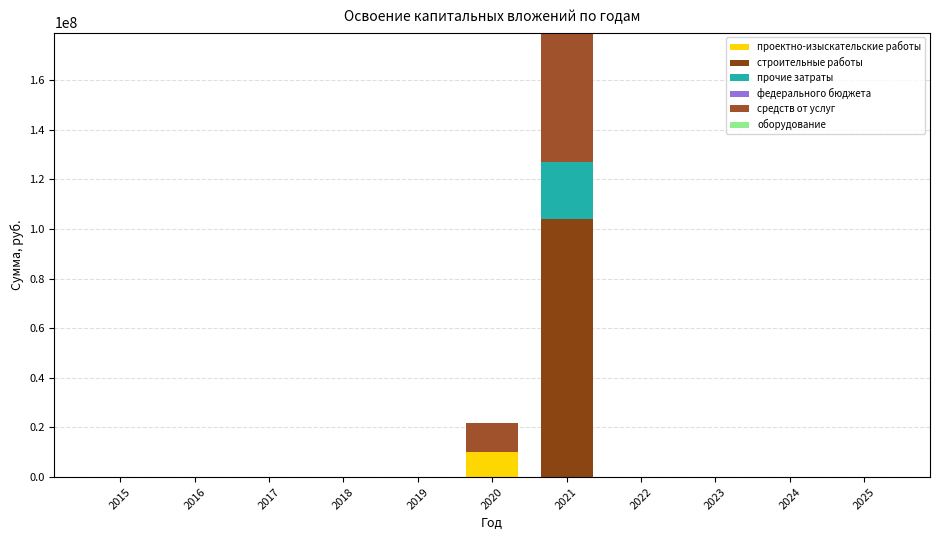

The проектно-изыскательские работы series shows 0 at 2025. True or false?

True